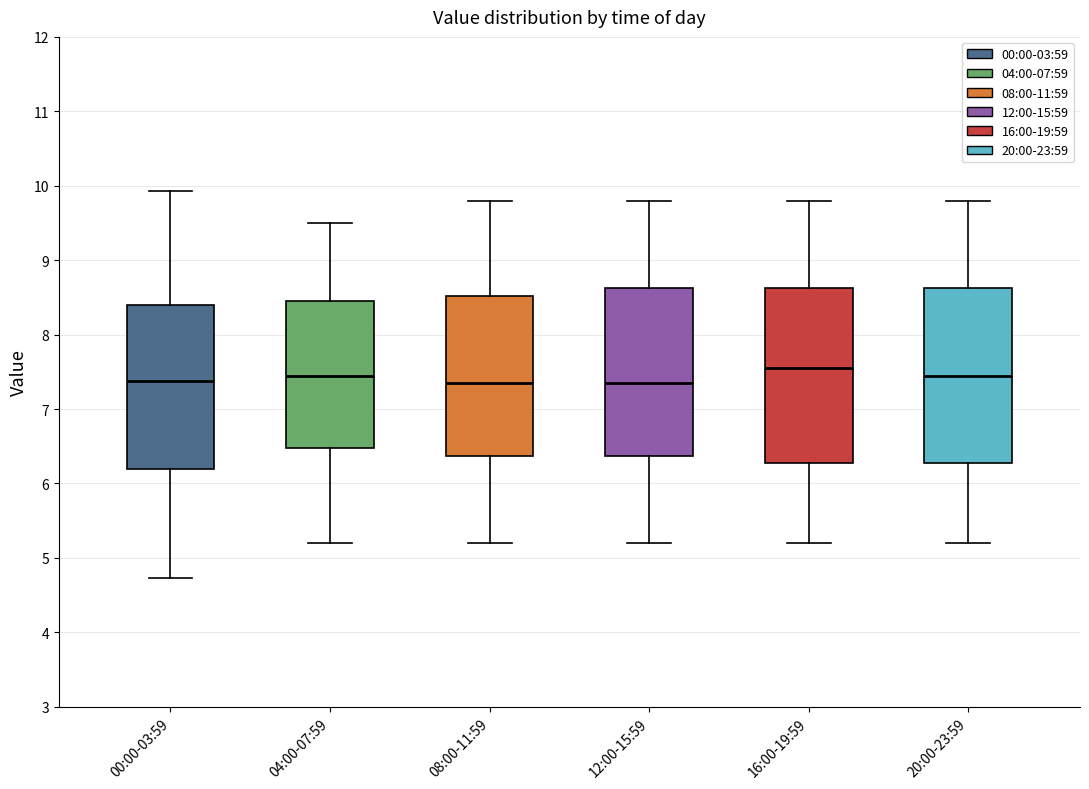

Reading left to right, transcribe this box plot: for each box, give where its median line is, the range the box spans, and where its two whiskers end, as read against the y-axis. The values are not printed on the chart, so give them approximately, as read against the axis.

00:00-03:59: median 7.4, box 6.2 to 8.4, whiskers 4.7 to 9.9
04:00-07:59: median 7.5, box 6.5 to 8.5, whiskers 5.2 to 9.5
08:00-11:59: median 7.4, box 6.4 to 8.5, whiskers 5.2 to 9.8
12:00-15:59: median 7.4, box 6.4 to 8.6, whiskers 5.2 to 9.8
16:00-19:59: median 7.6, box 6.3 to 8.6, whiskers 5.2 to 9.8
20:00-23:59: median 7.5, box 6.3 to 8.6, whiskers 5.2 to 9.8